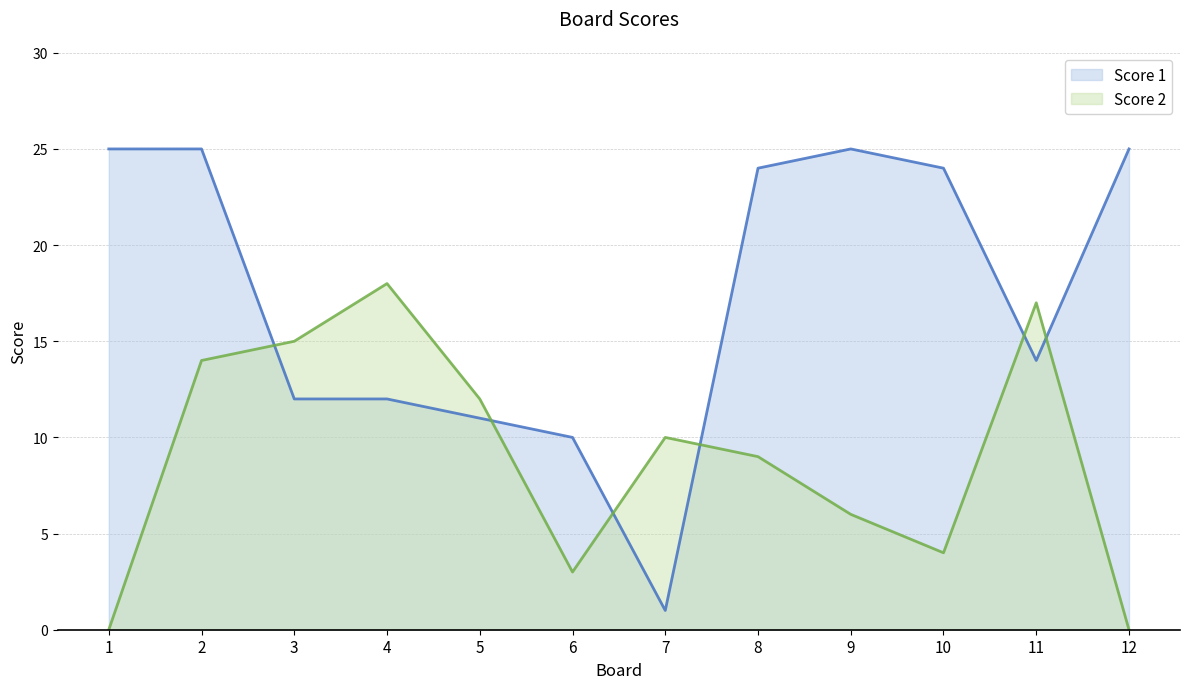

How many lines are shown in the chart?

2